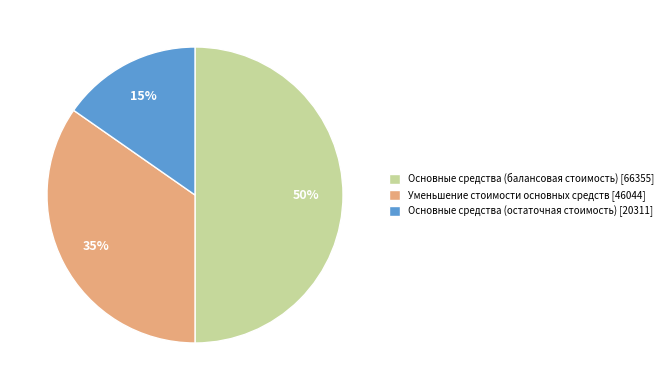

To the nearest percent, what is the average slice percentage?

33%